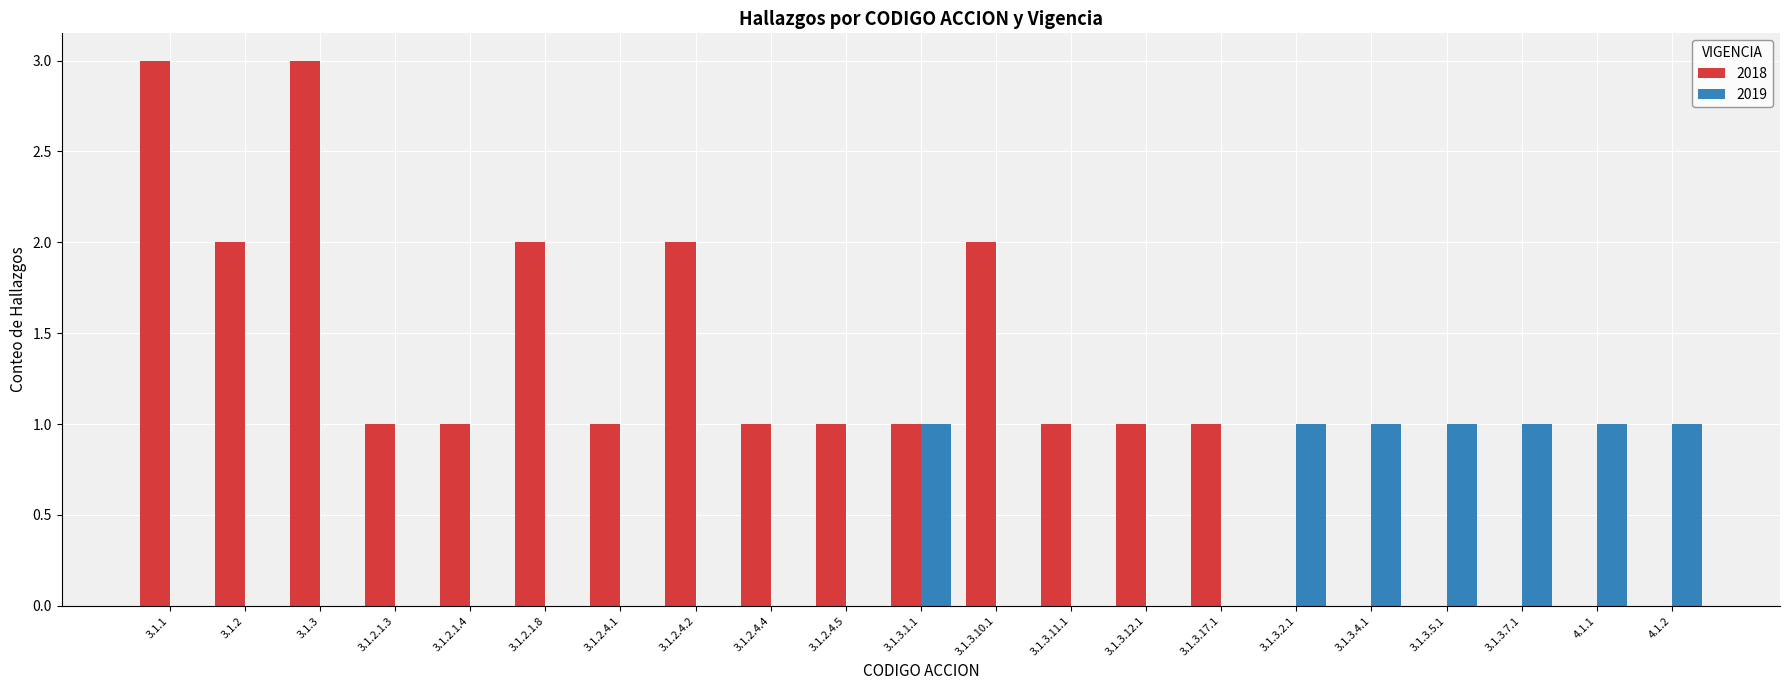

True or false: 2018 has a value of 3 at 3.1.1.

True